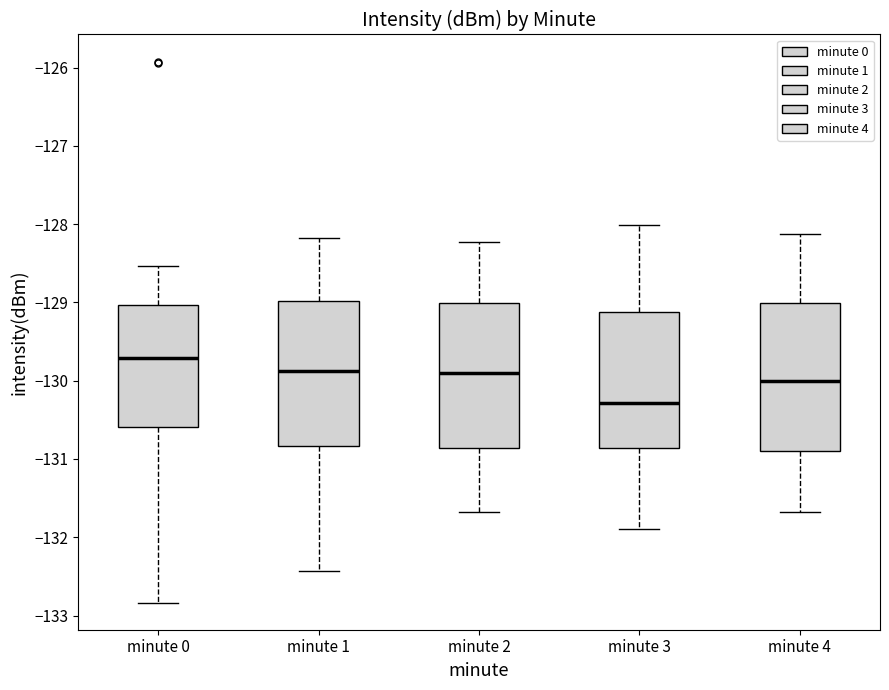

Reading left to right, read every box against the y-axis: the position of its median line, the range the box covers, and the ends of its whiskers. The values are not printed on the chart, so give them approximately, as read against the axis.

minute 0: median -129.7, box -130.6 to -129.0, whiskers -132.8 to -128.5
minute 1: median -129.9, box -130.8 to -129.0, whiskers -132.4 to -128.2
minute 2: median -129.9, box -130.9 to -129.0, whiskers -131.7 to -128.2
minute 3: median -130.3, box -130.9 to -129.1, whiskers -131.9 to -128.0
minute 4: median -130.0, box -130.9 to -129.0, whiskers -131.7 to -128.1